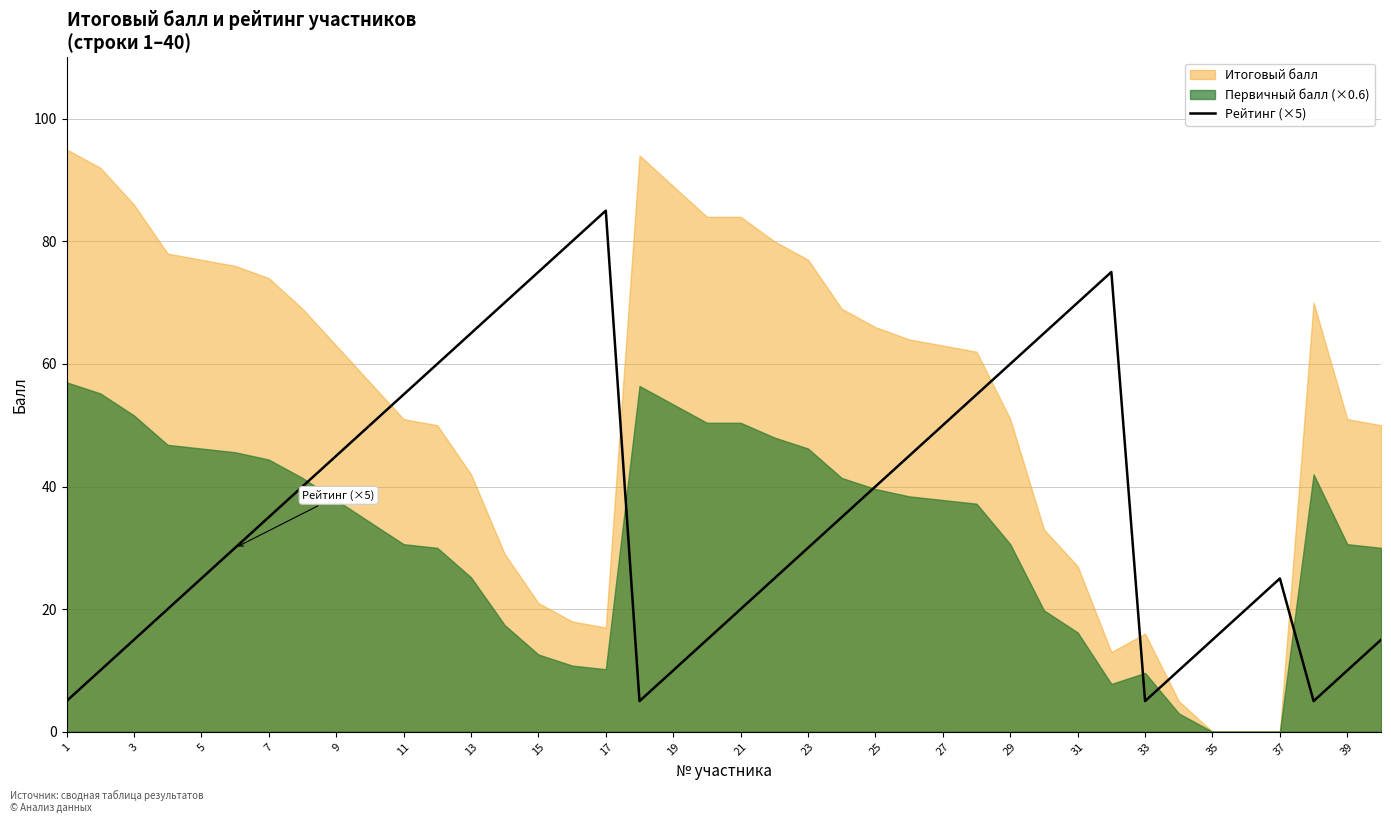

The value of Рейтинг (×5) at 15 is 75. True or false?

True